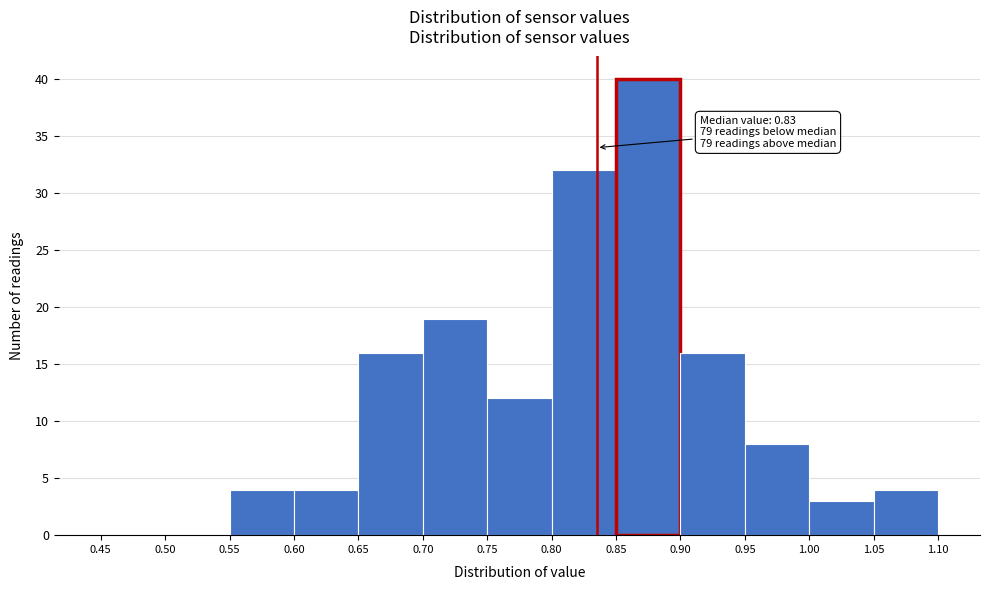

Which range on the x-axis has the tallest bar?

0.85 to 0.90